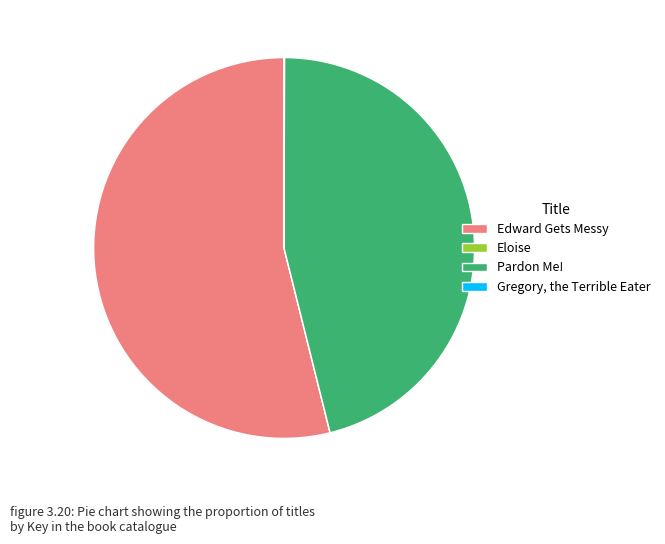

Is it true that Pardon Me! is 60% of the pie?

False